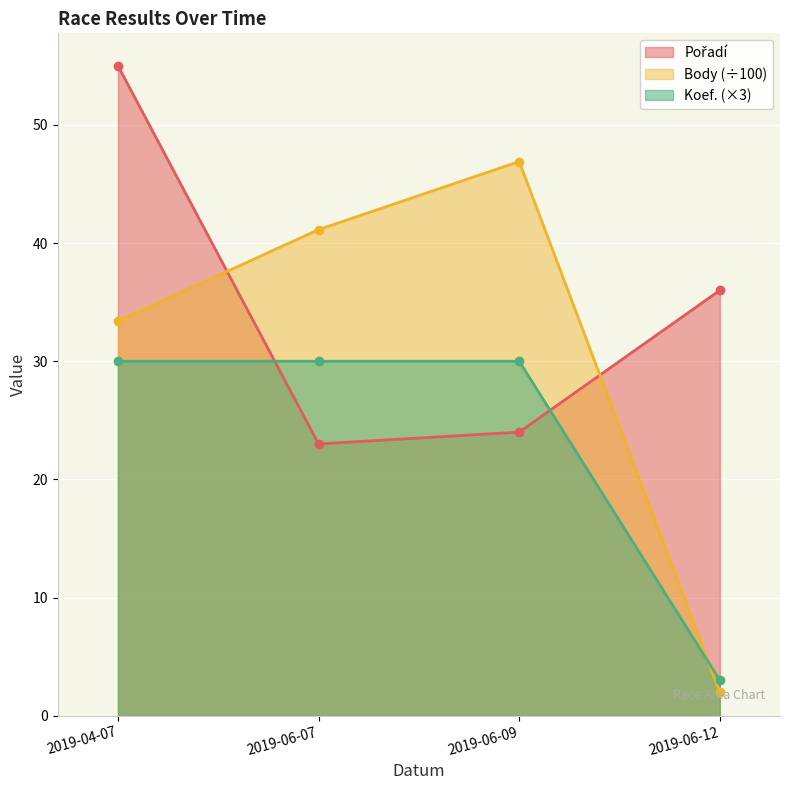

Which series changed the most between 2019-04-07 and 2019-06-12?

Body